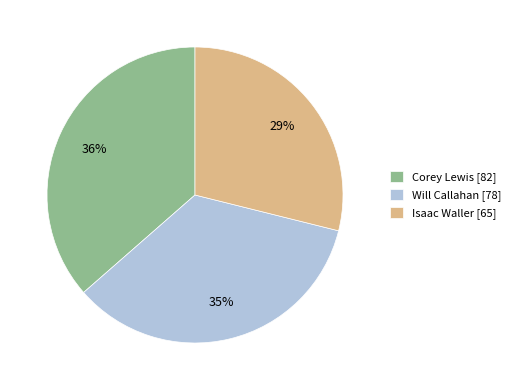

To the nearest percent, what is the combined percentage of Will Callahan and Isaac Waller?

64%